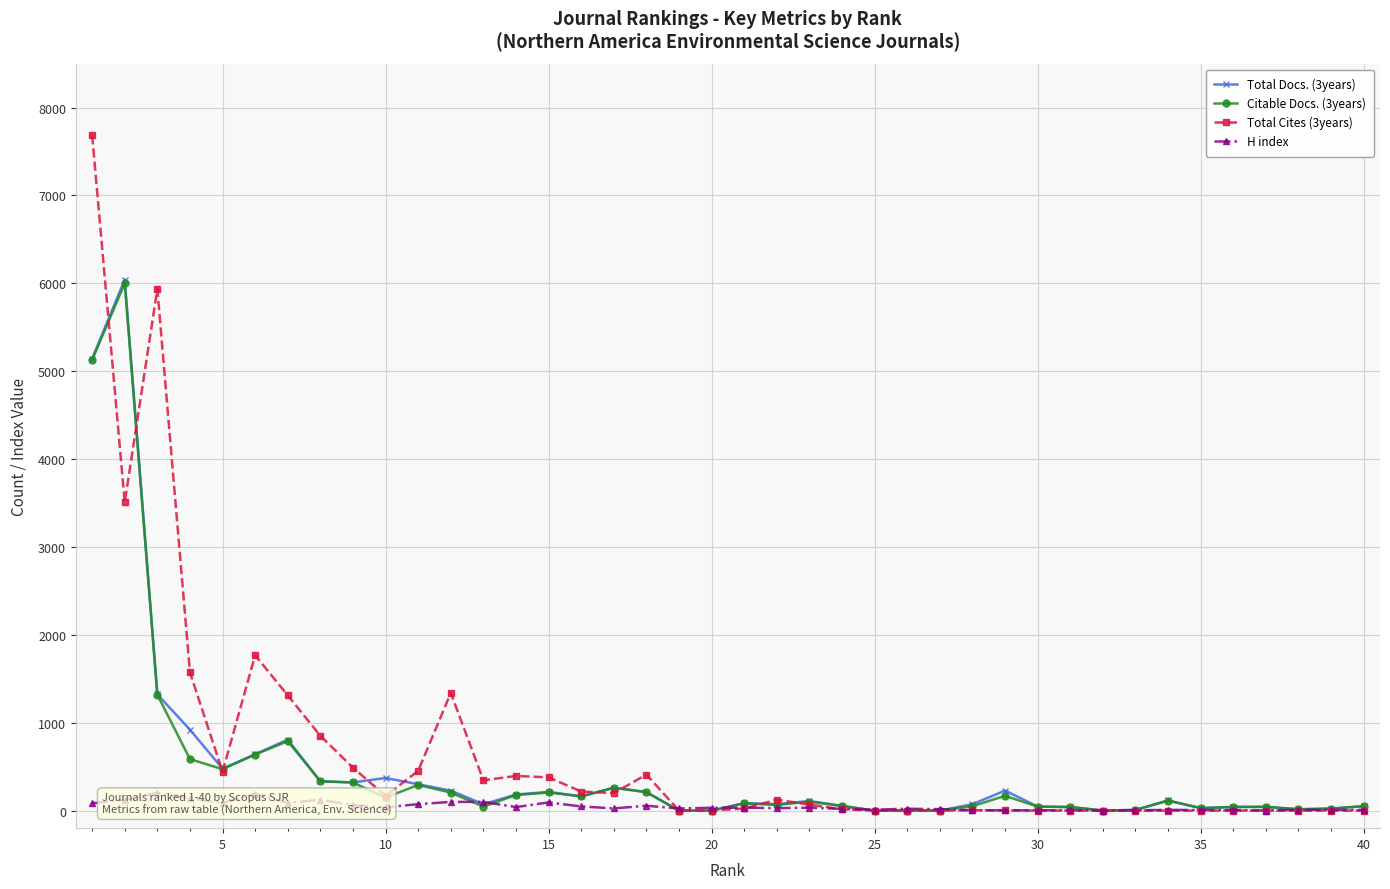

Is this an area chart (filled region under the line)?

No